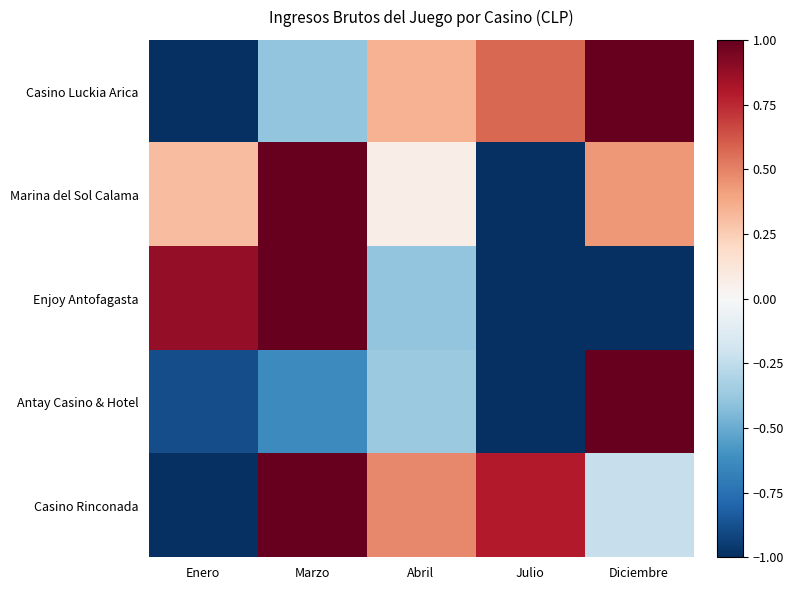

Which series has the largest range (max minus min)?

Casino Luckia Arica